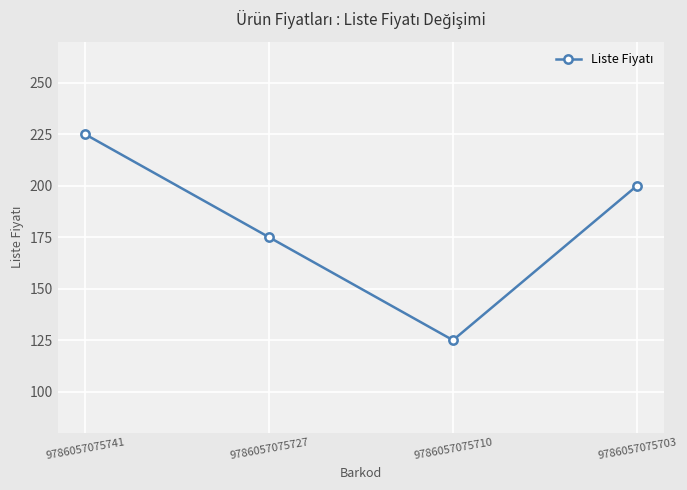

How many categories are shown in the chart?

4